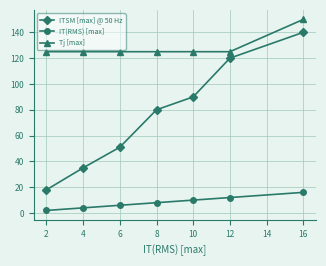

At which category is the sum across all series the highest?

16